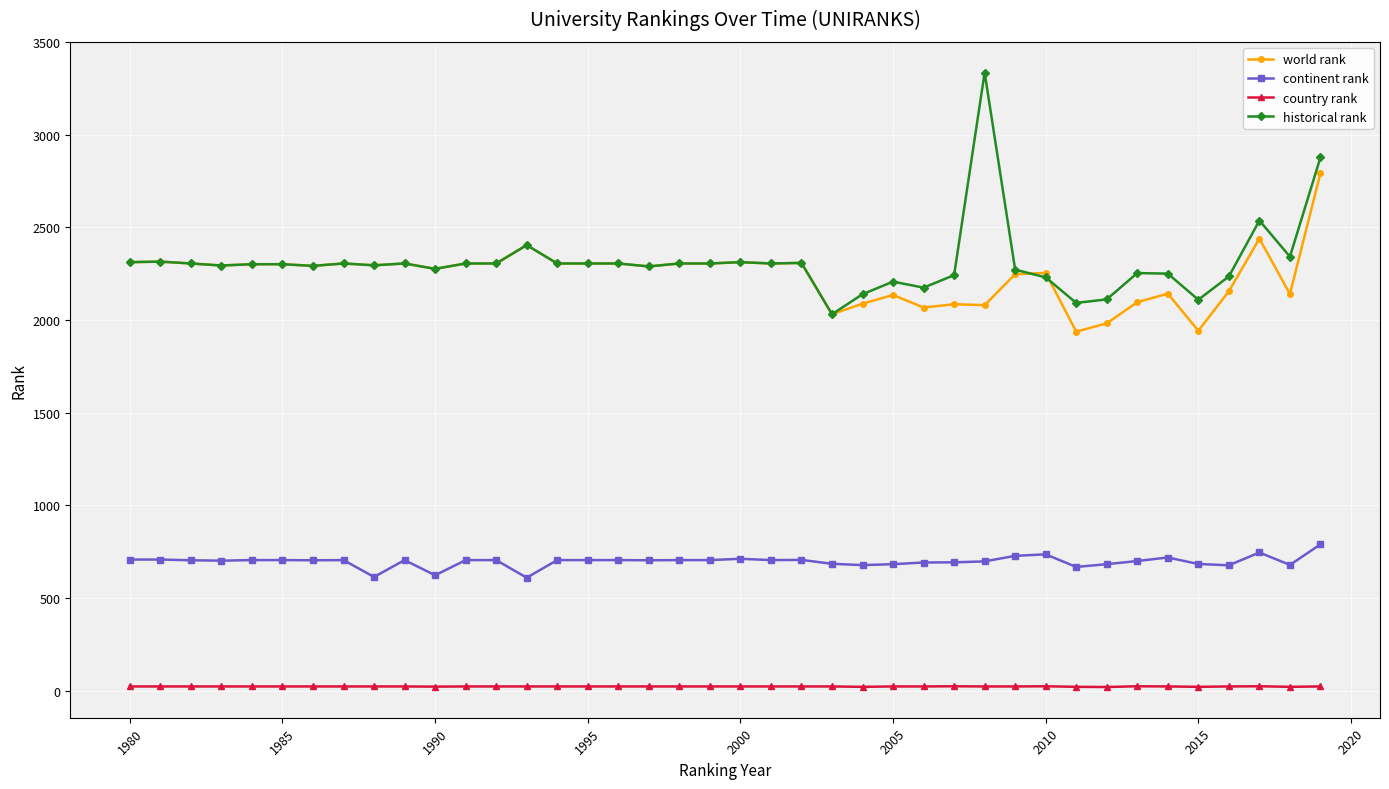

List the series in order of their peak value, highest first.

historical rank, world rank, continent rank, country rank